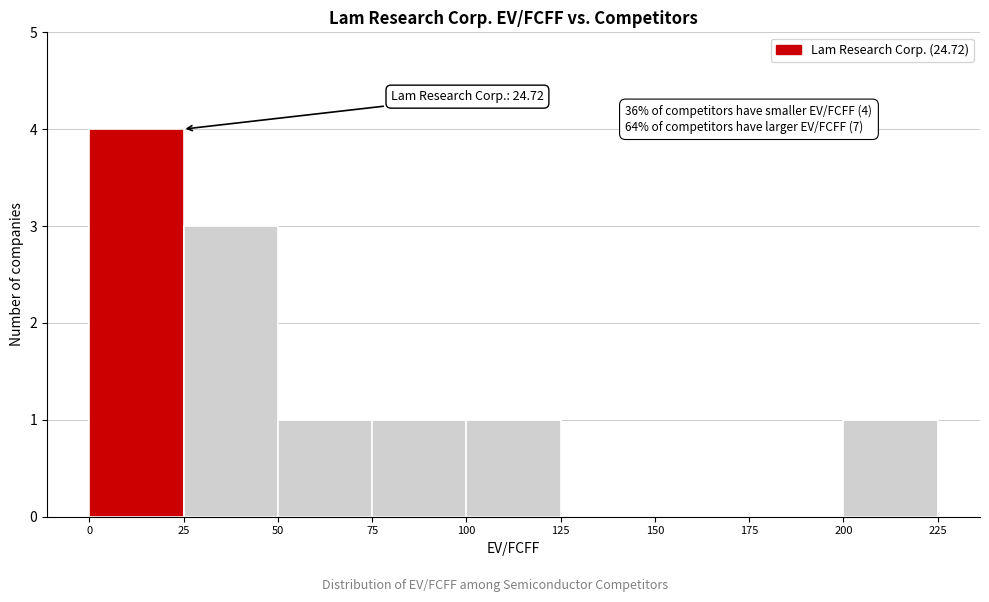

Which range on the x-axis has the tallest bar?

0 to 25